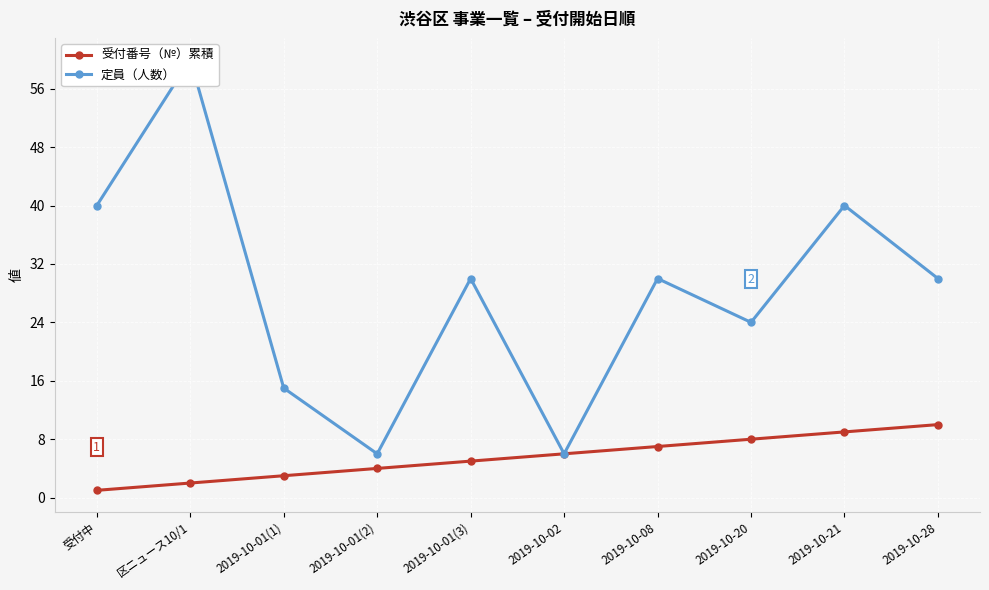

Which series changed the most between 2019-10-08 and 2019-10-20?

定員（人数）